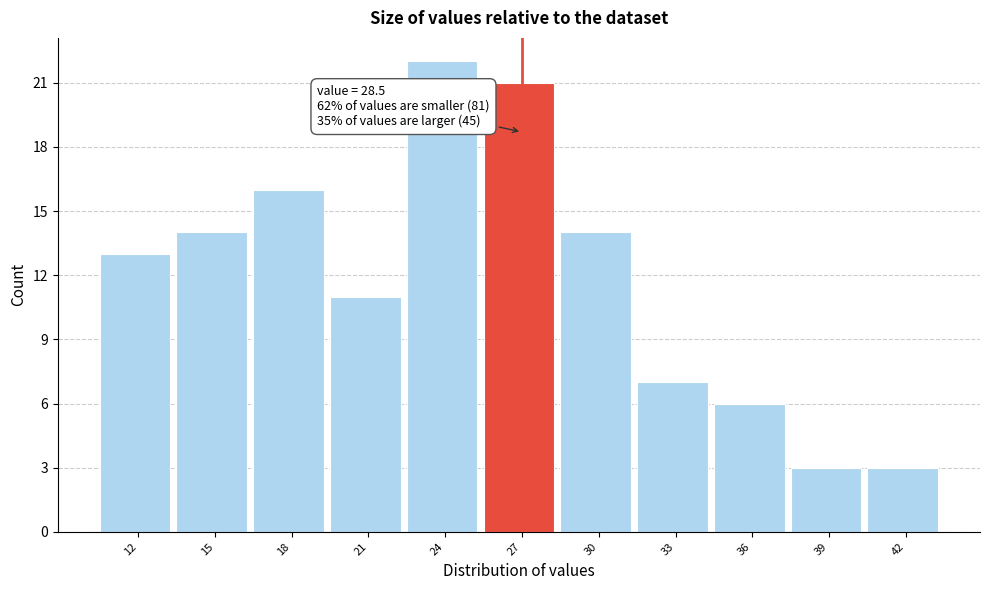

Reading left to right, transcribe all the data shown in this chart.

12=13	15=14	18=16	21=11	24=22	27=21	30=14	33=7	36=6	39=3	42=3